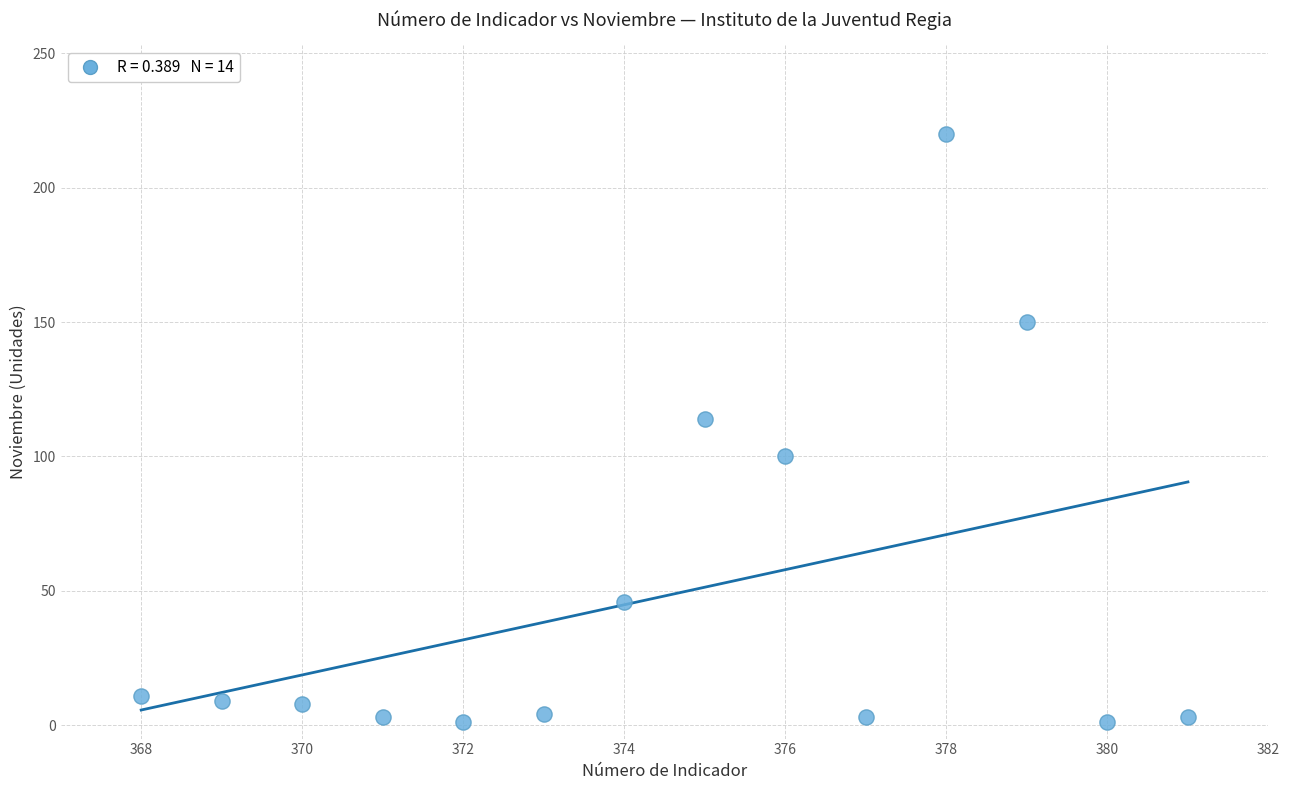

What is the range of X values (max minus min)?

13